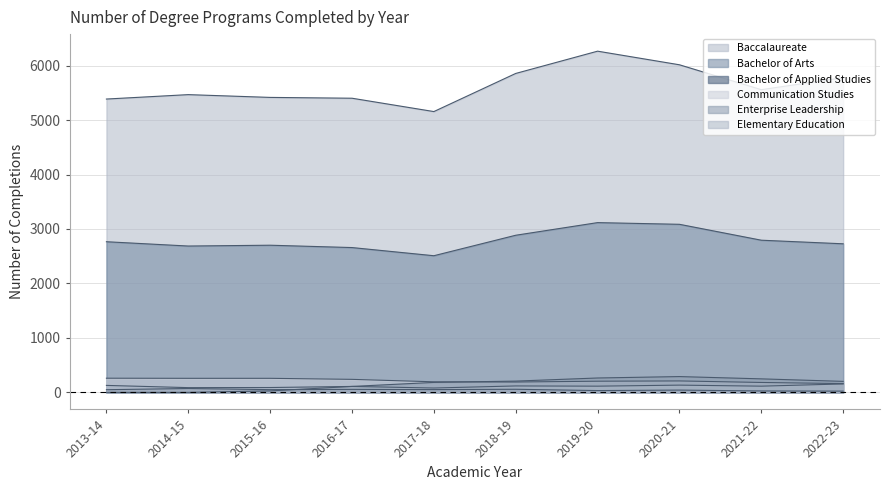

Reading left to right, list all the values displayed in this chart.

Baccalaureate: 5386	5467	5416	5401	5156	5856	6265	6015	5558	5778
Bachelor of Arts: 2766	2687	2702	2659	2509	2885	3117	3086	2794	2728
Bachelor of Applied Studies: 49	71	50	55	51	57	33	42	26	23
Communication Studies: 260	258	258	239	194	190	205	210	182	161
Enterprise Leadership: 0	0	27	109	183	207	264	290	248	202
Elementary Education: 128	87	89	109	80	118	114	133	114	155